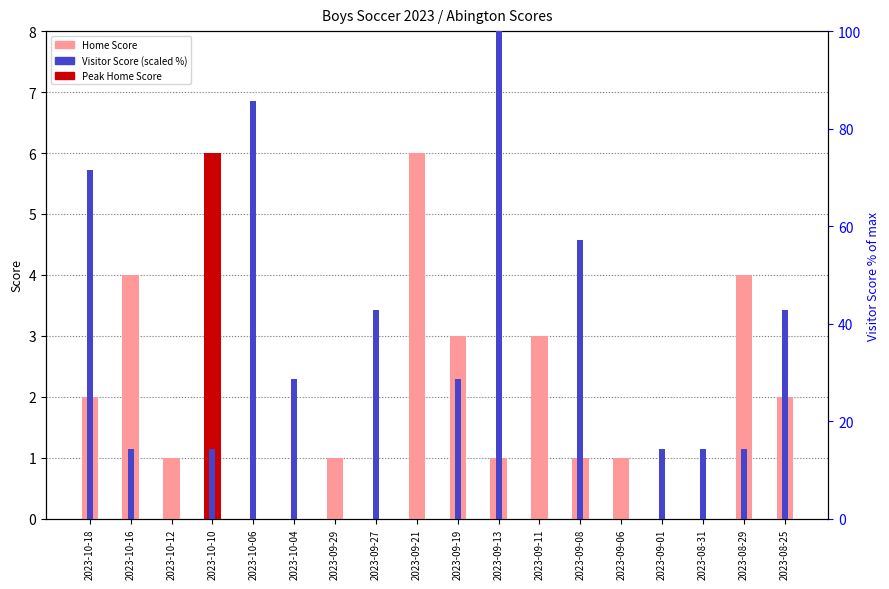

What value does the Visitor Score (scaled) series have at 2023-10-10?

14.3